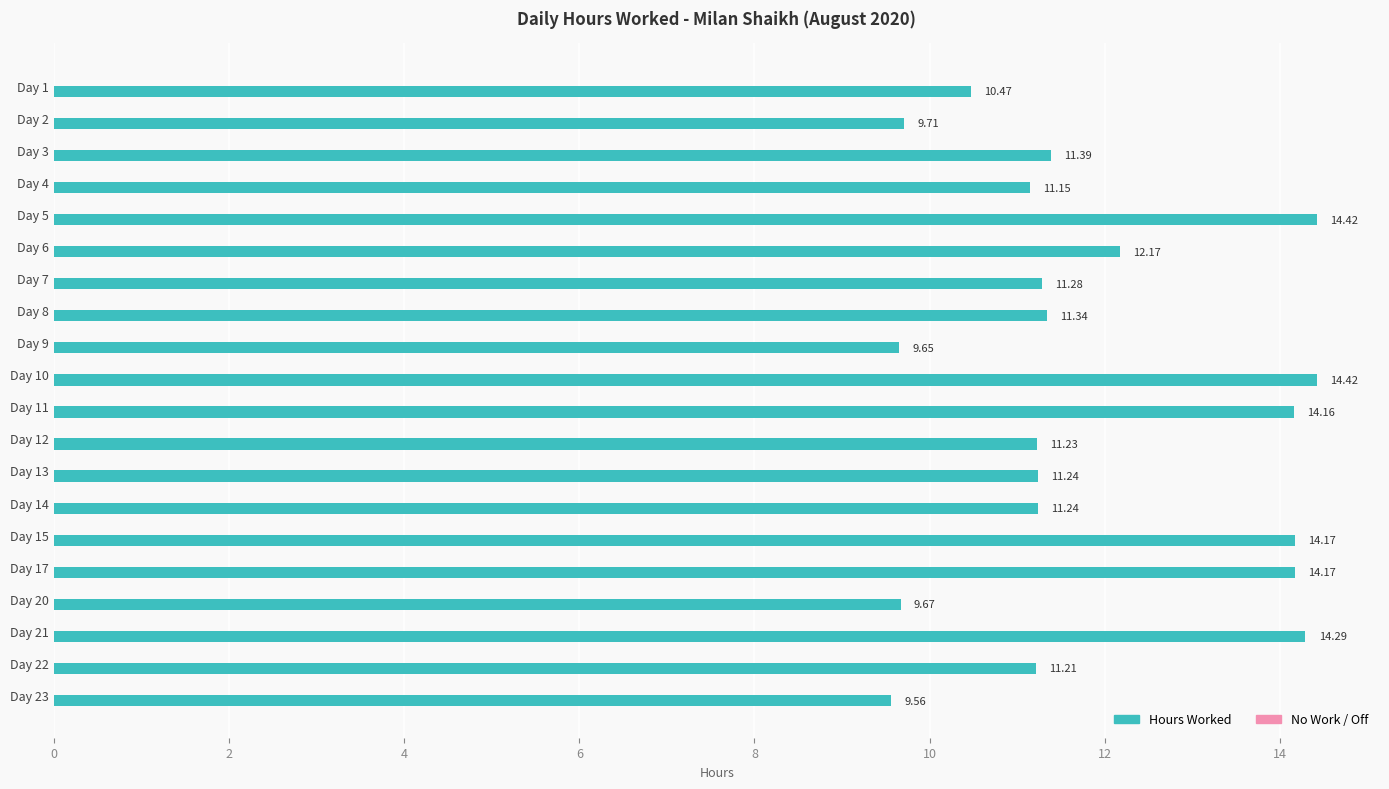

How many bars are there in total?

20